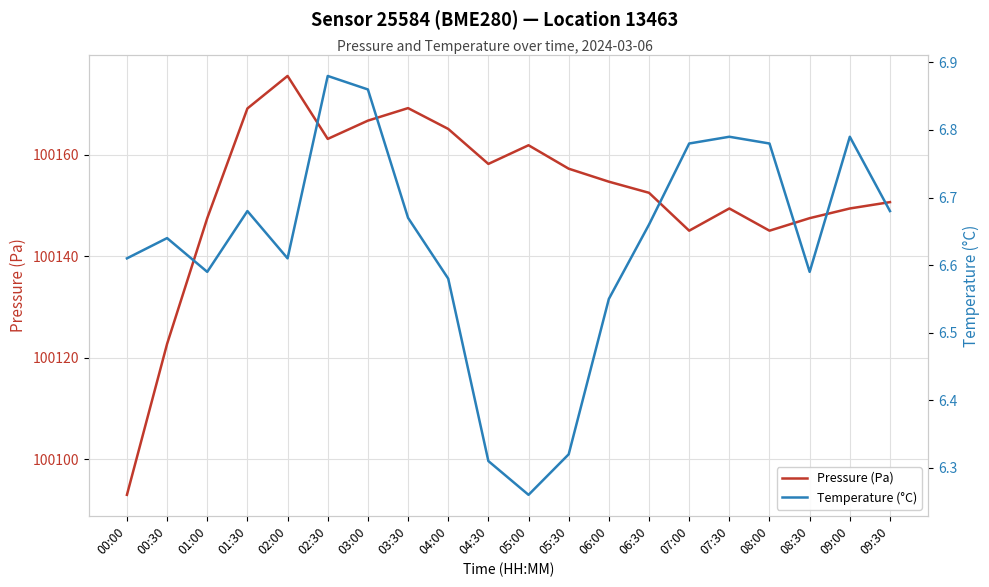

What position from the right is 05:30?

9